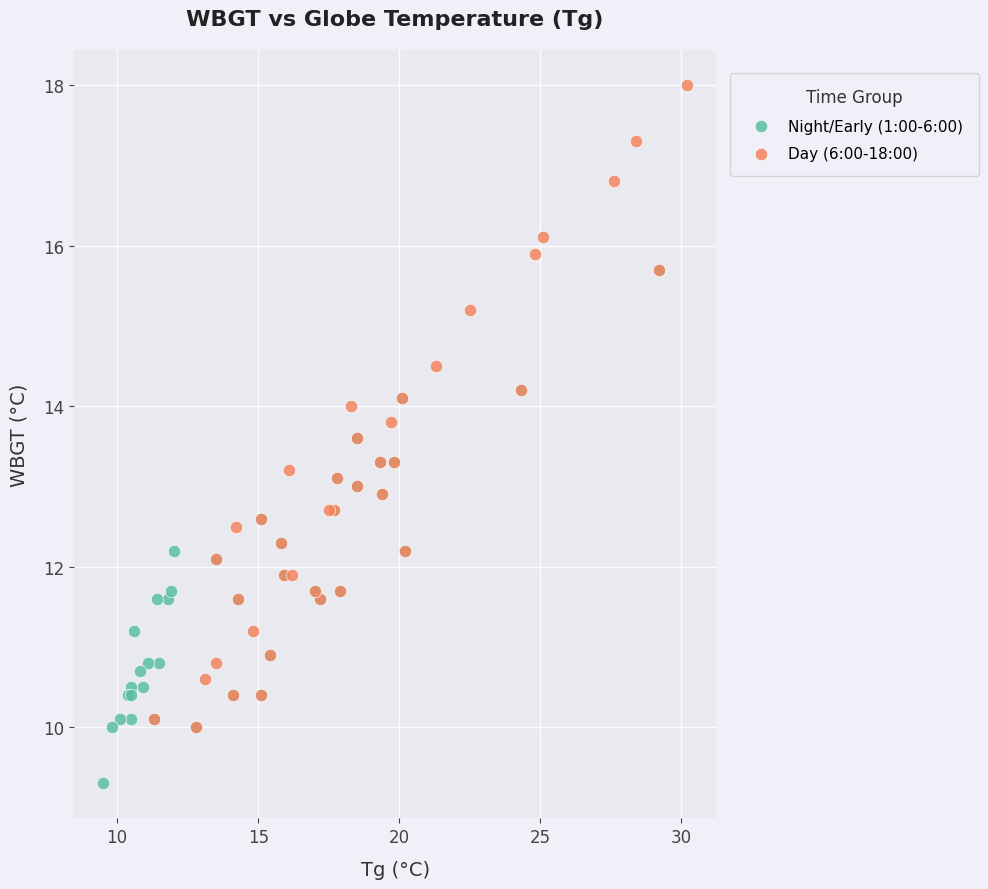

Which series has the widest spread of Y values?

Day (6:00-18:00)